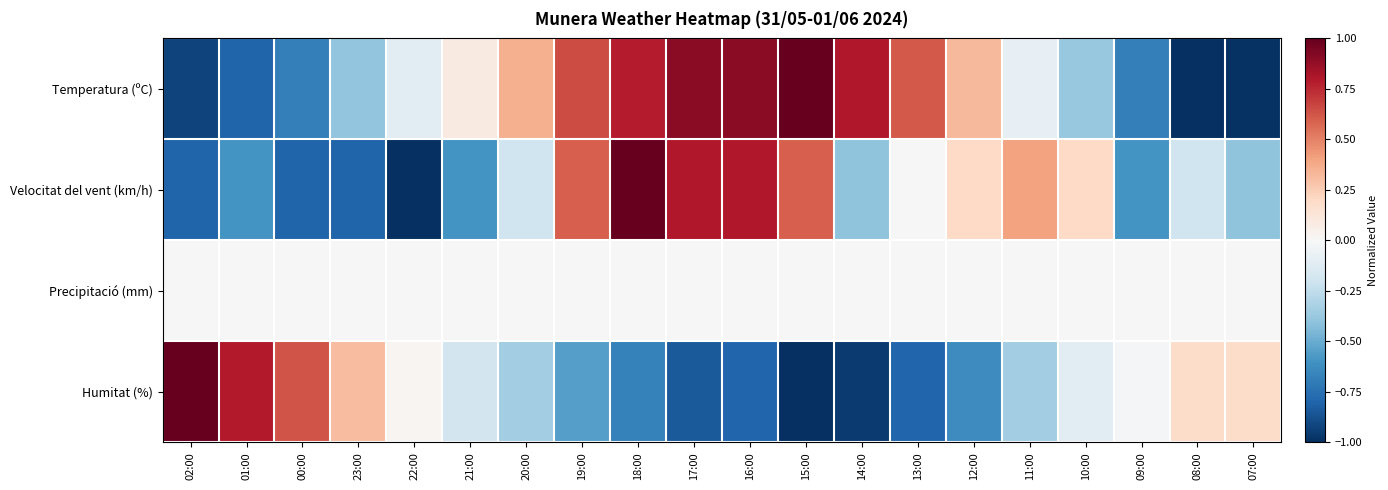

At how many categories does at least one series exceed 0?

19